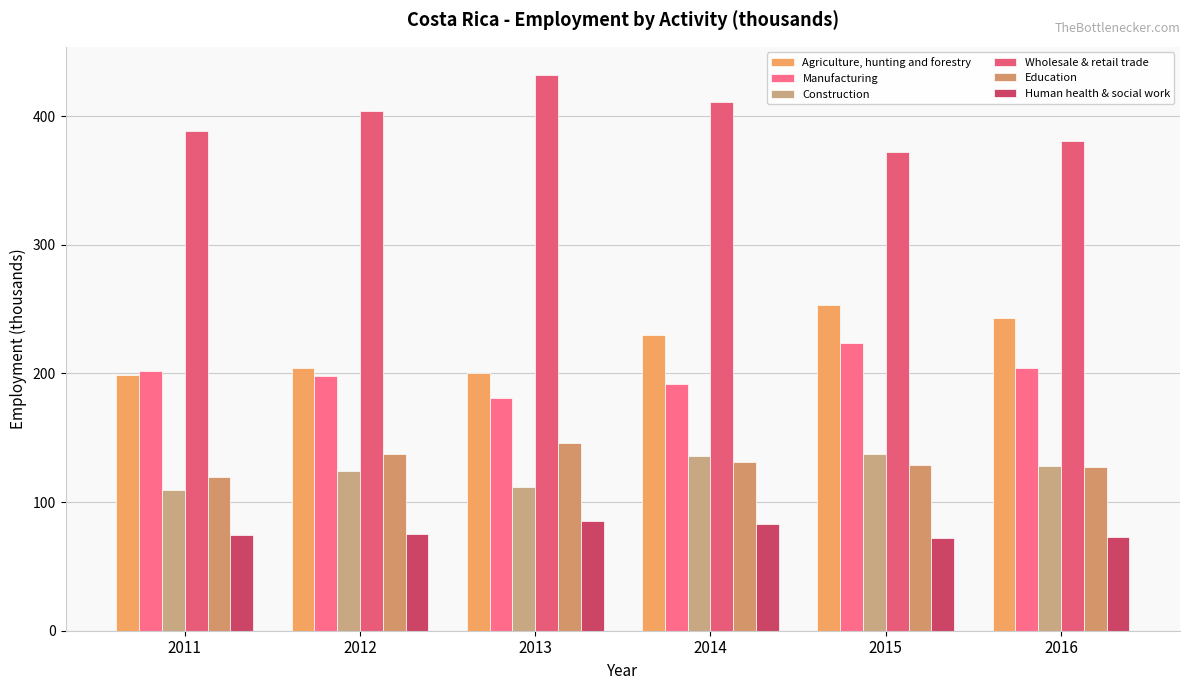

How many data points in Human health & social work are above 75?

3